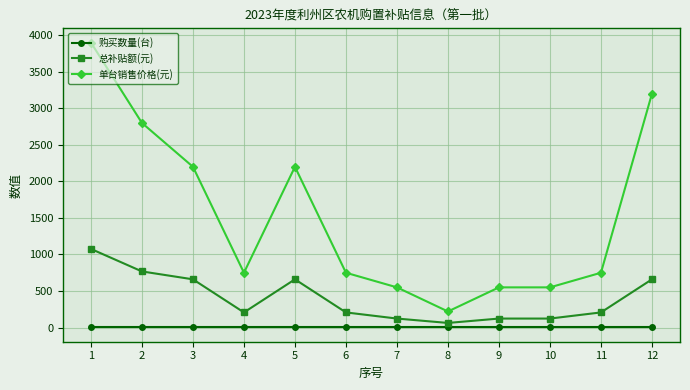

Reading left to right, transcribe all the data shown in this chart.

购买数量(台): 1	1	1	1	1	1	1	1	1	1	1	1
总补贴额(元): 1076	768	660	207	660	207	123	63	123	123	207	660
单台销售价格(元): 3900	2800	2200	750	2200	750	550	220	550	550	750	3200